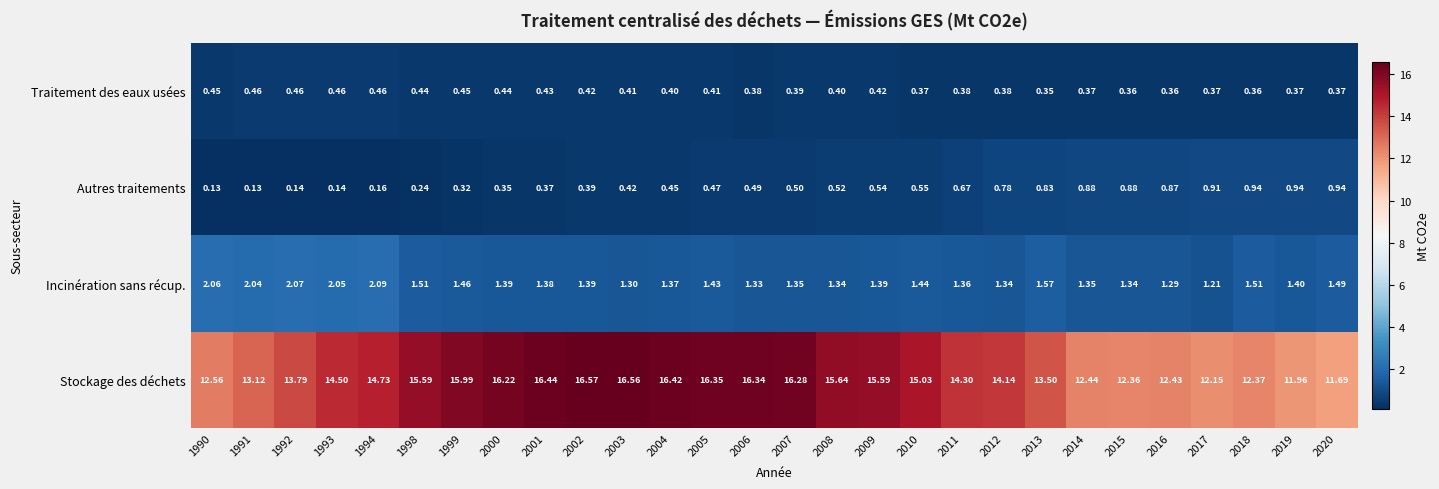

Is the value of Autres traitements at 2004 greater than the value of Traitement des eaux usées at 1992?

No